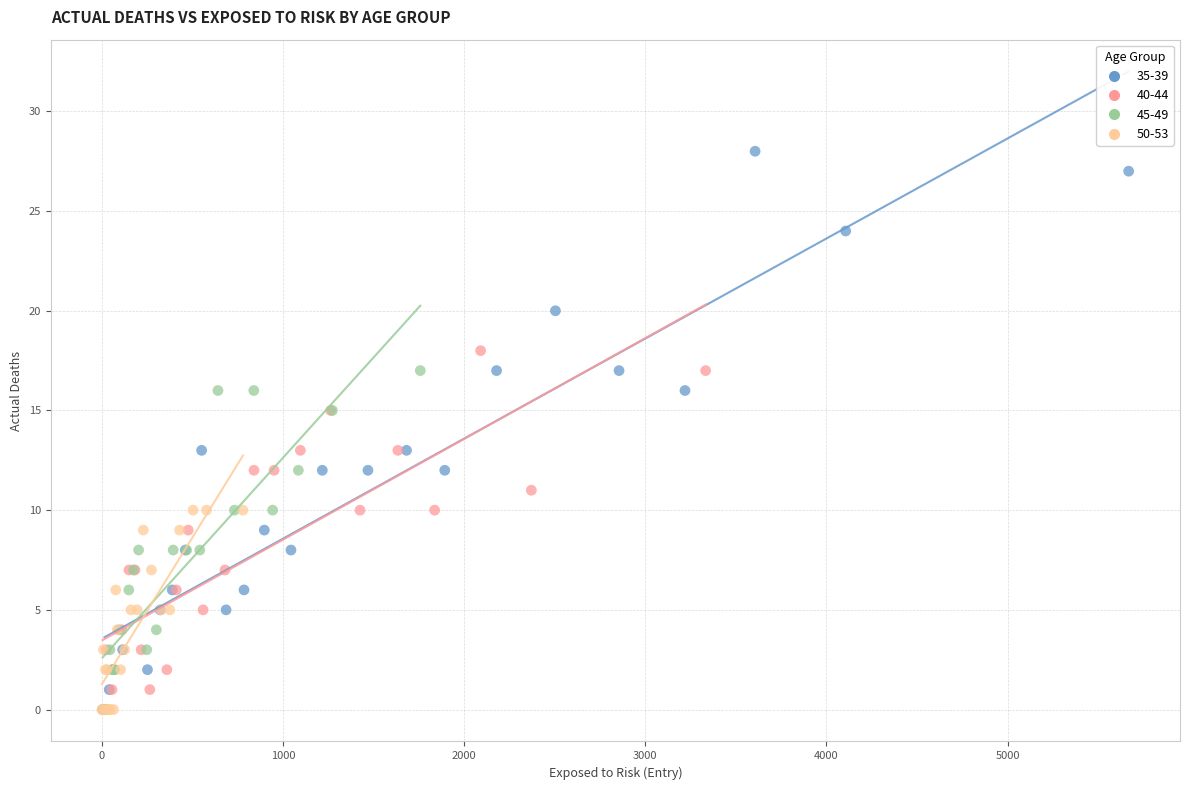

Which series contains the highest Y value?

35-39